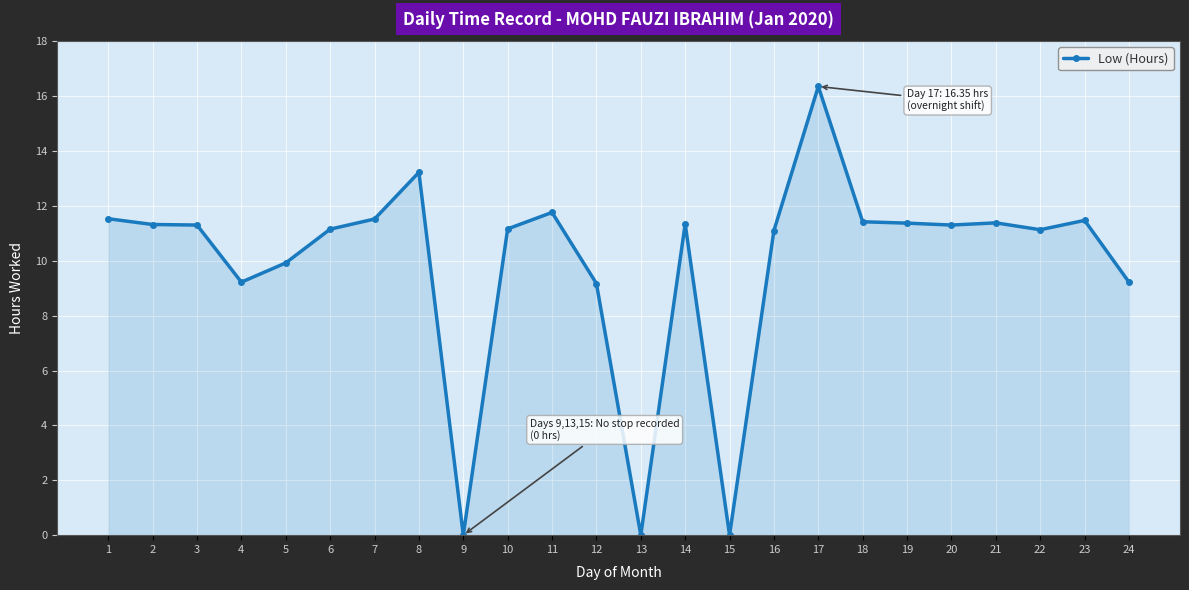

What is the ratio of the value at 1 to the value at 2?

1.0